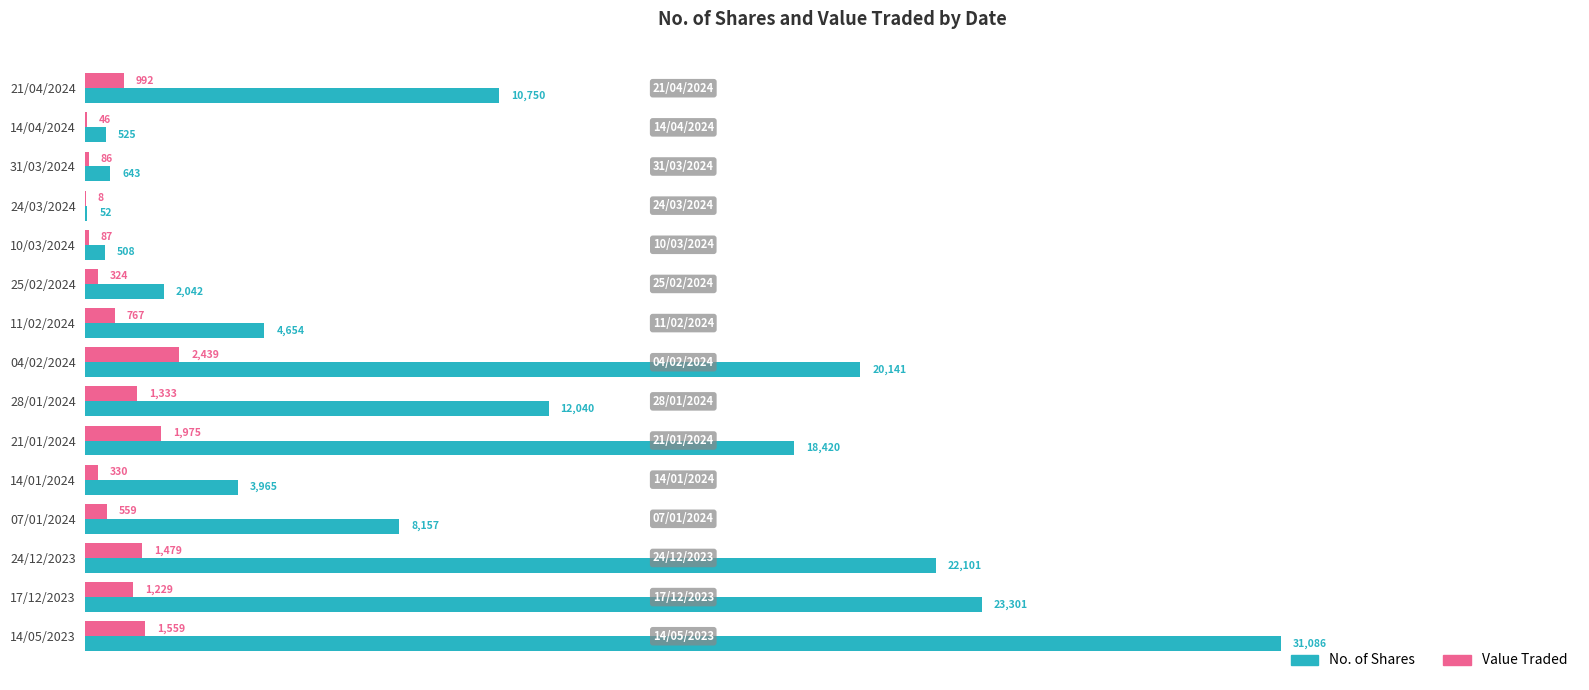

What is the sum of all Value Traded values?

13213